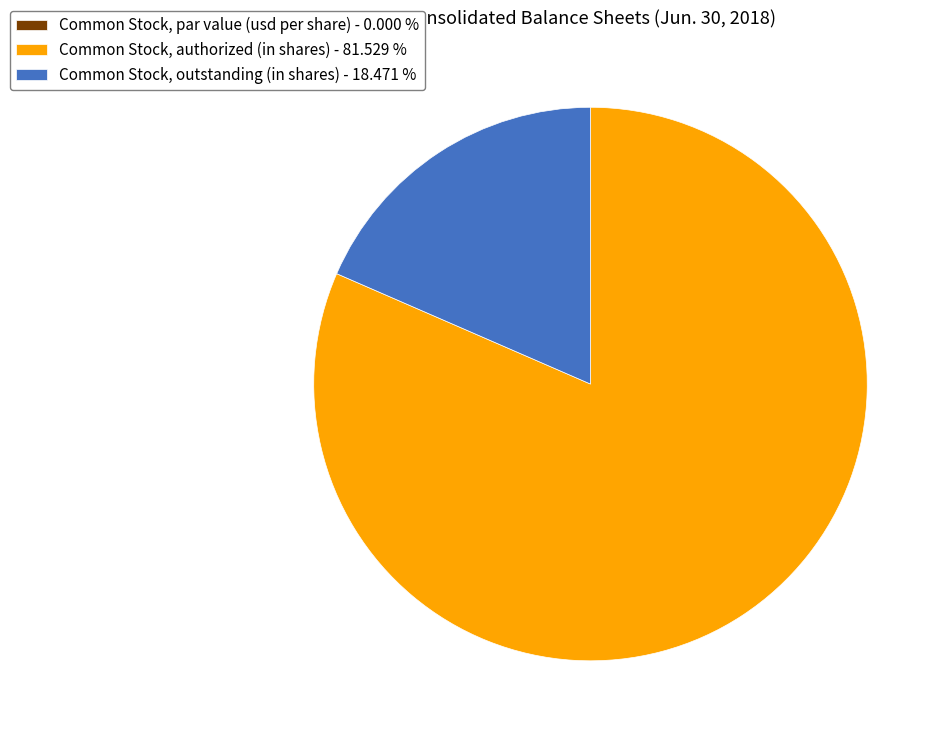

Does Common Stock, authorized (in shares) - 81.529 % represent more than half of the total?

Yes